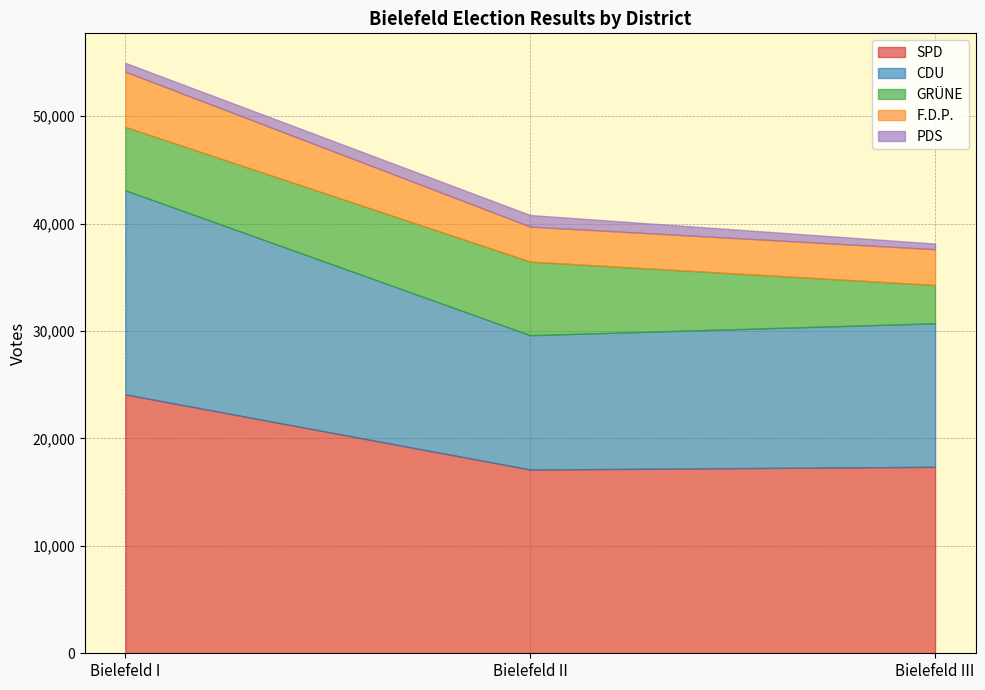

What is the label of the 1st point from the left?

Bielefeld I